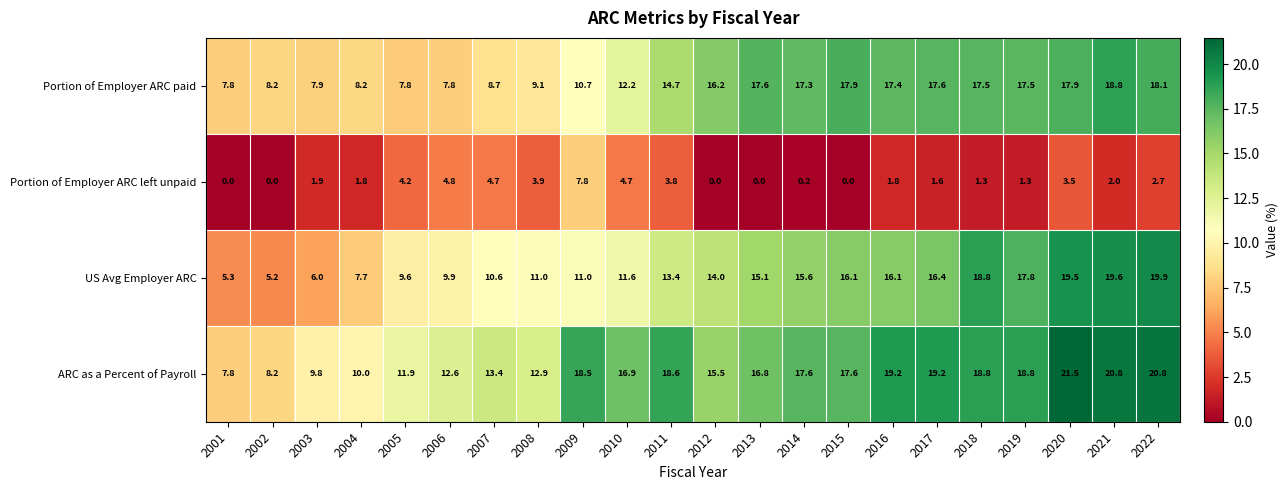

At which category is the sum across all series the highest?

2020